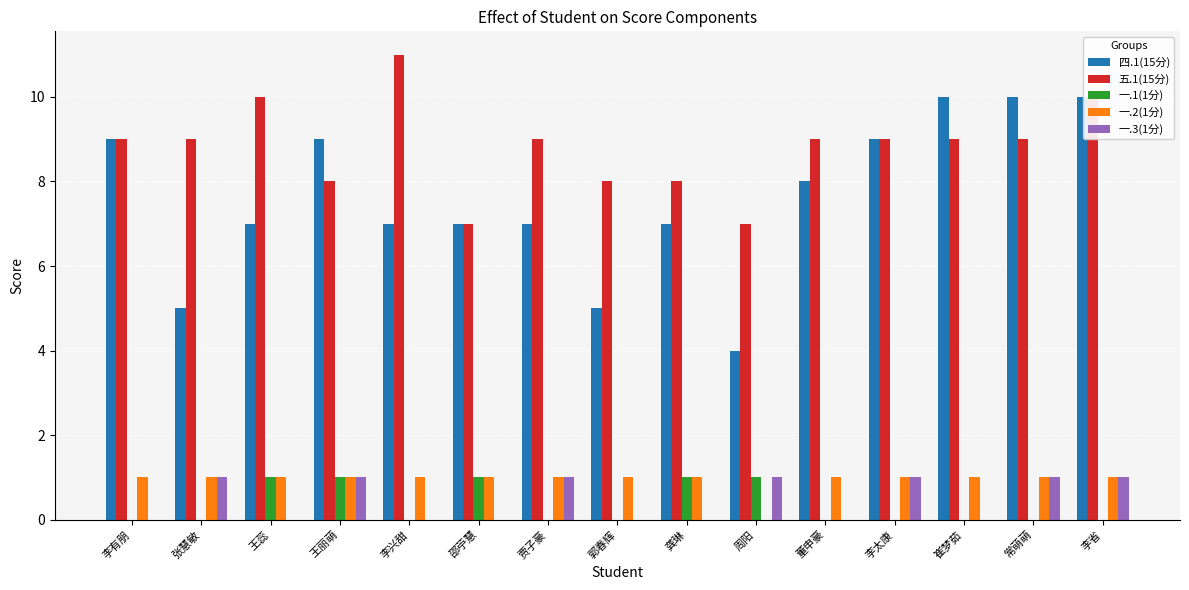

What is the maximum value for 四.1(15分)?

10